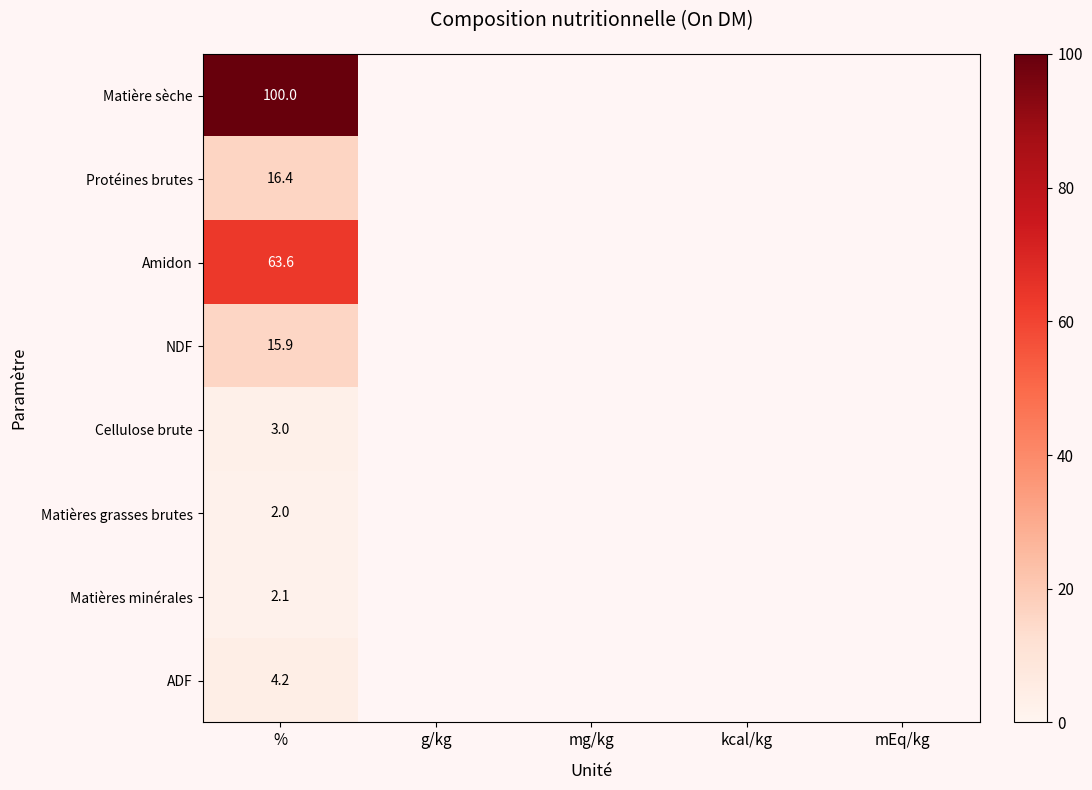

Is it true that Amidon equals 94.8 at %?

False